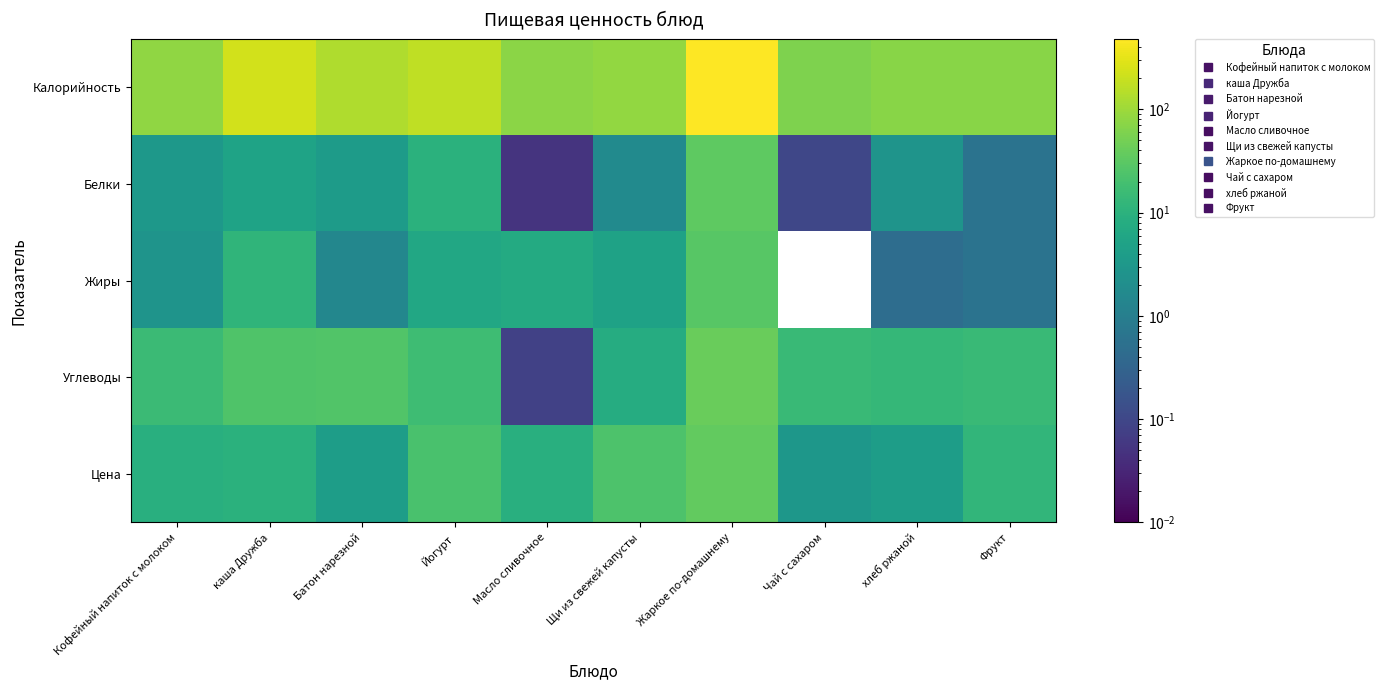

Which series changed the most between Йогурт and Чай с сахаром?

Калорийность